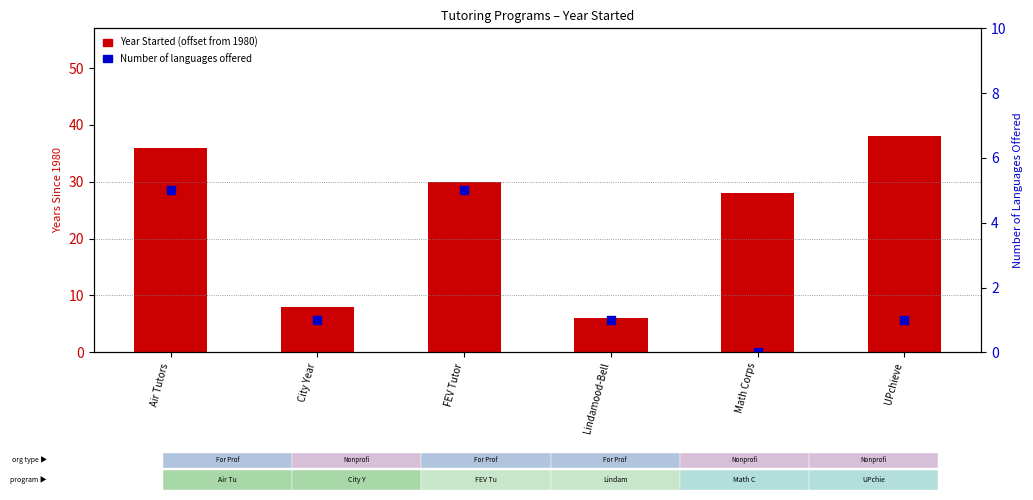

Which series contains the lowest Y value?

Number of Languages Offered